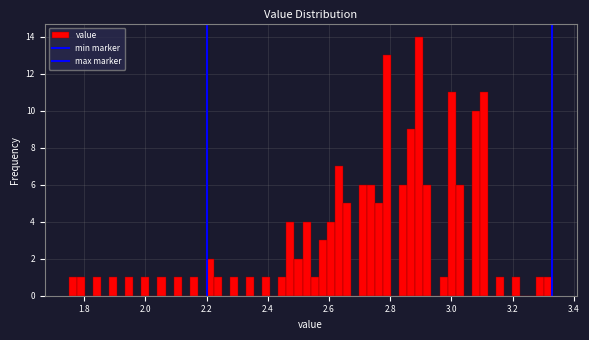

Read against the x-axis, roughly where is the centre of the tallest bar?

2.90